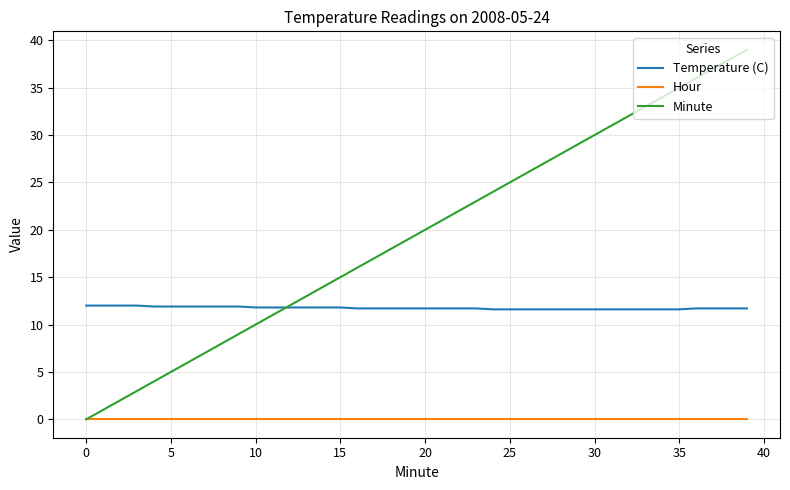

Which series has the largest total across all categories?

Minute